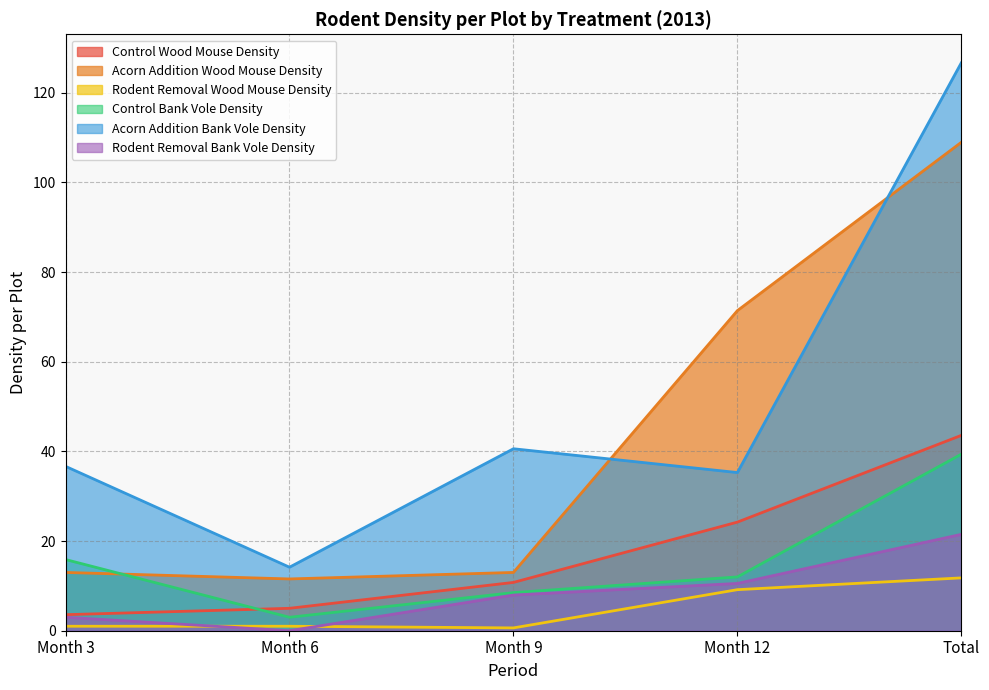

Reading left to right, list all the values displayed in this chart.

Control Wood Mouse Density: Month 3=3.6	Month 6=5.0	Month 9=10.8	Month 12=24.2	Total=43.6
Acorn Addition Wood Mouse Density: Month 3=13.0	Month 6=11.6	Month 9=13.0	Month 12=71.4	Total=109.0
Rodent Removal Wood Mouse Density: Month 3=1.0	Month 6=1.0	Month 9=0.6	Month 12=9.2	Total=11.8
Control Bank Vole Density: Month 3=15.9	Month 6=3.0	Month 9=8.5	Month 12=12.0	Total=39.4
Acorn Addition Bank Vole Density: Month 3=36.7	Month 6=14.2	Month 9=40.6	Month 12=35.3	Total=126.7
Rodent Removal Bank Vole Density: Month 3=3.0	Month 6=0.0	Month 9=8.0	Month 12=10.5	Total=21.5